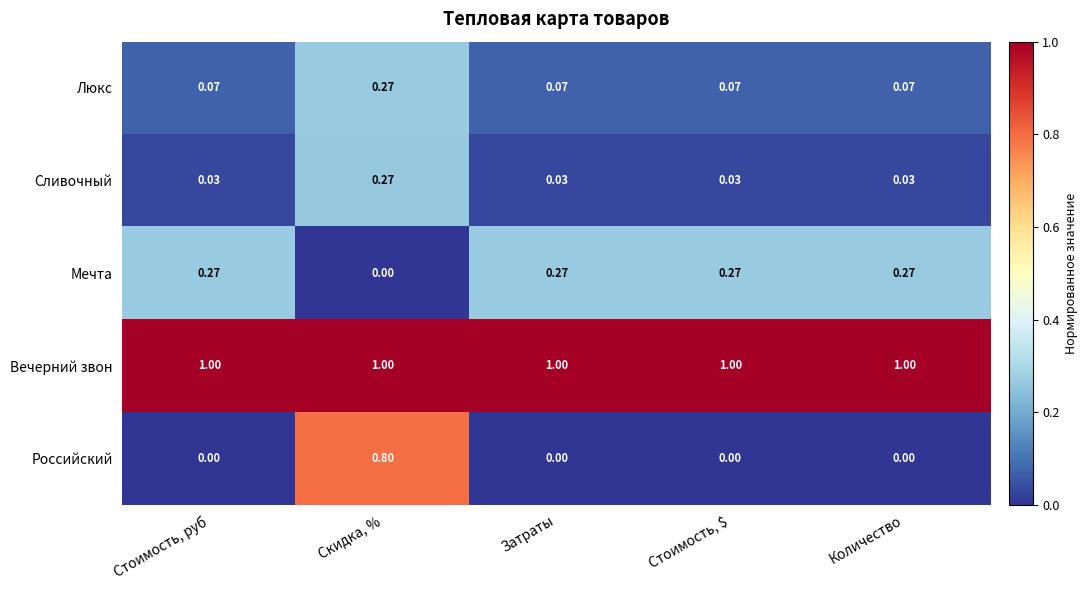

Which series has the widest spread of values?

Российский